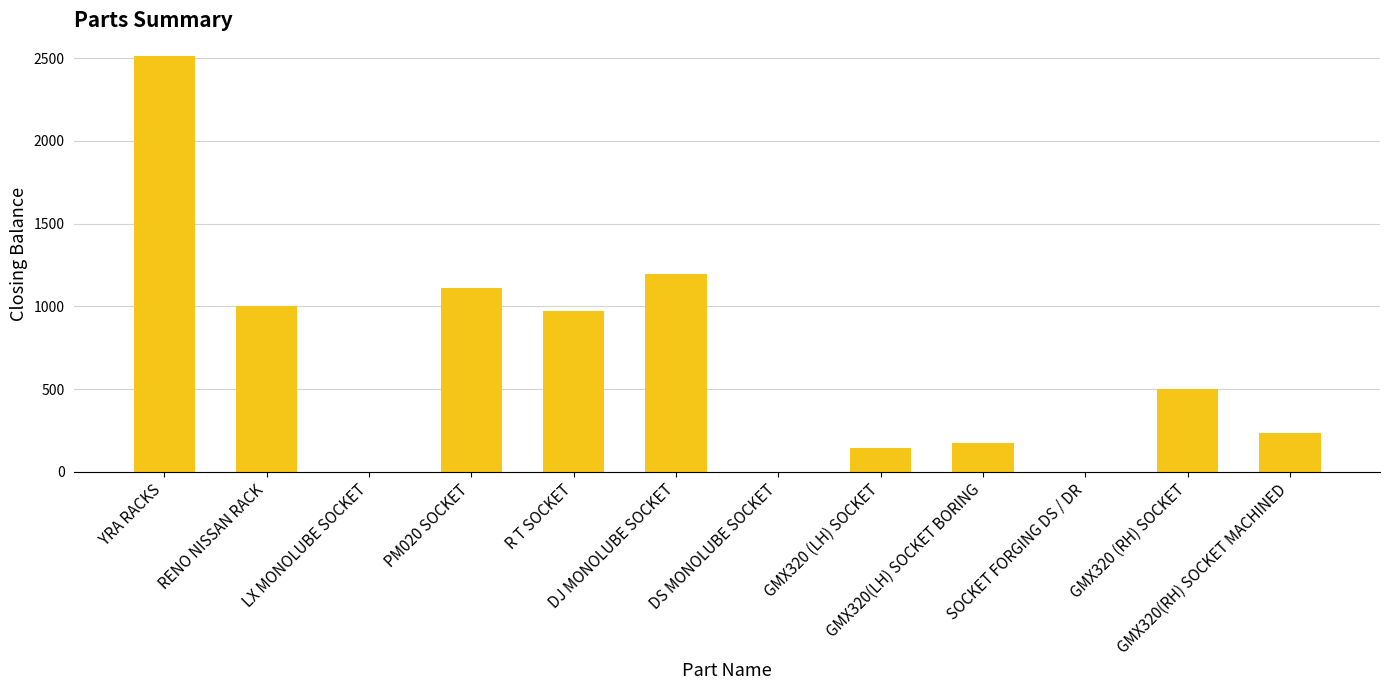

Count the number of data series in this chart.

1